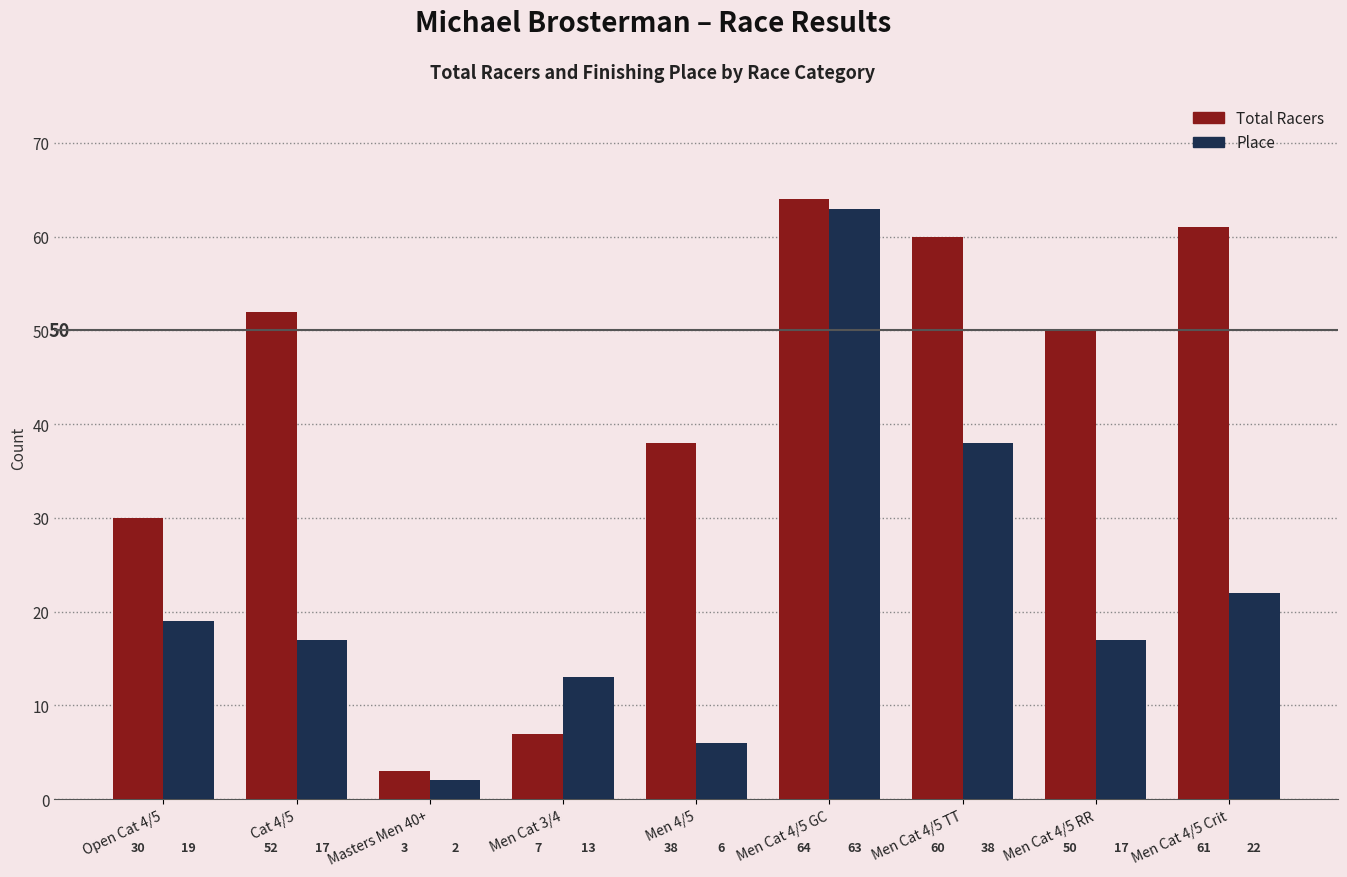

Does the chart contain any negative values?

No